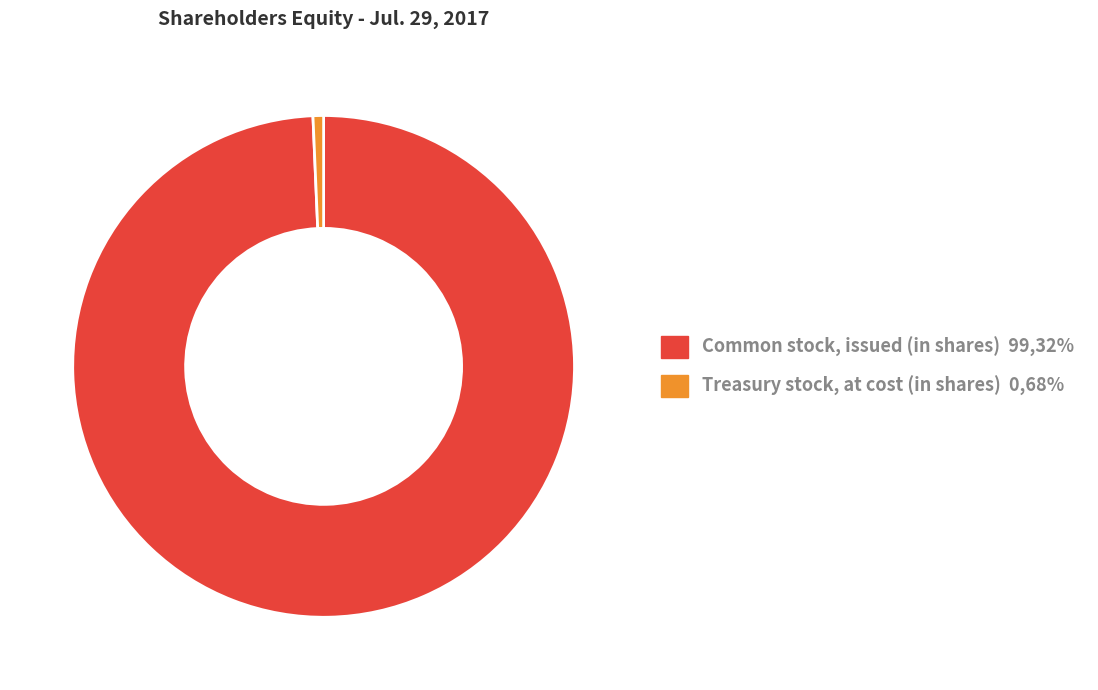

The Treasury stock, at cost (in shares) slice represents 1% of the pie. True or false?

True